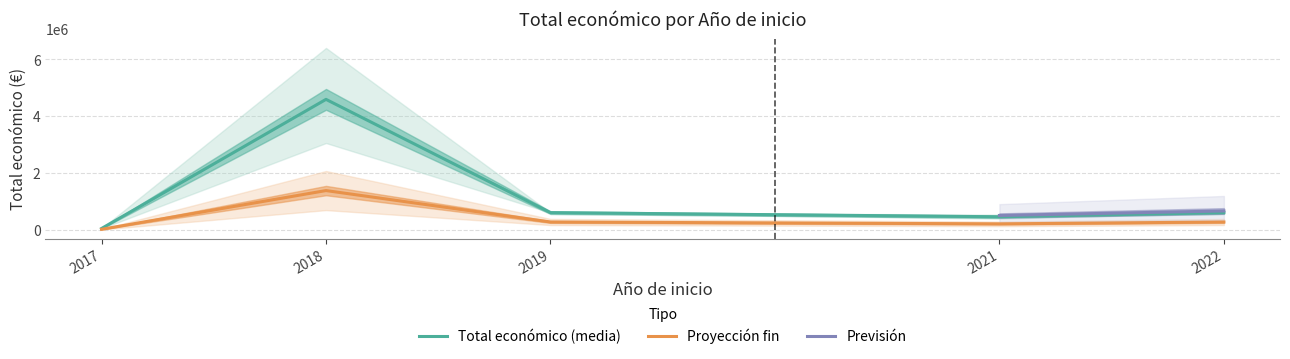

What is the highest value of the Proyección fin series?

1376922.1